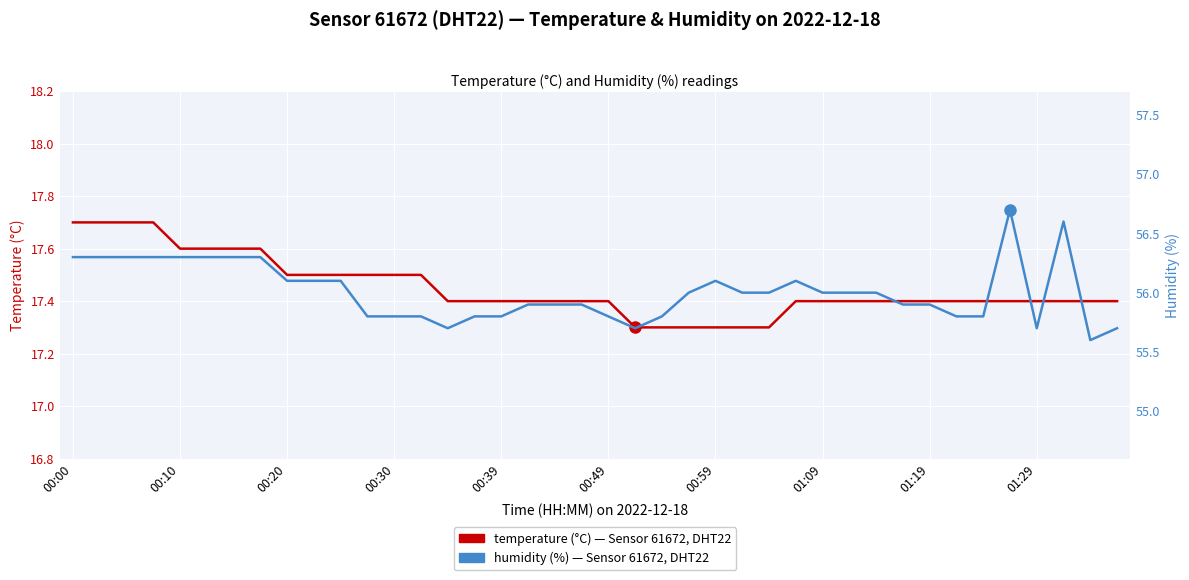

Reading right to left, transcribe all the data shown in this chart.

temperature (°C): 17.4	17.4	17.4	17.4	17.4	17.4	17.4	17.4	17.4	17.4	17.4	17.4	17.4	17.3	17.3	17.3	17.3	17.3	17.3	17.4	17.4	17.4	17.4	17.4	17.4	17.4	17.5	17.5	17.5	17.5	17.5	17.5	17.6	17.6	17.6	17.6	17.7	17.7	17.7	17.7
humidity (%): 55.7	55.6	56.6	55.7	56.7	55.8	55.8	55.9	55.9	56.0	56.0	56.0	56.1	56.0	56.0	56.1	56.0	55.8	55.7	55.8	55.9	55.9	55.9	55.8	55.8	55.7	55.8	55.8	55.8	56.1	56.1	56.1	56.3	56.3	56.3	56.3	56.3	56.3	56.3	56.3